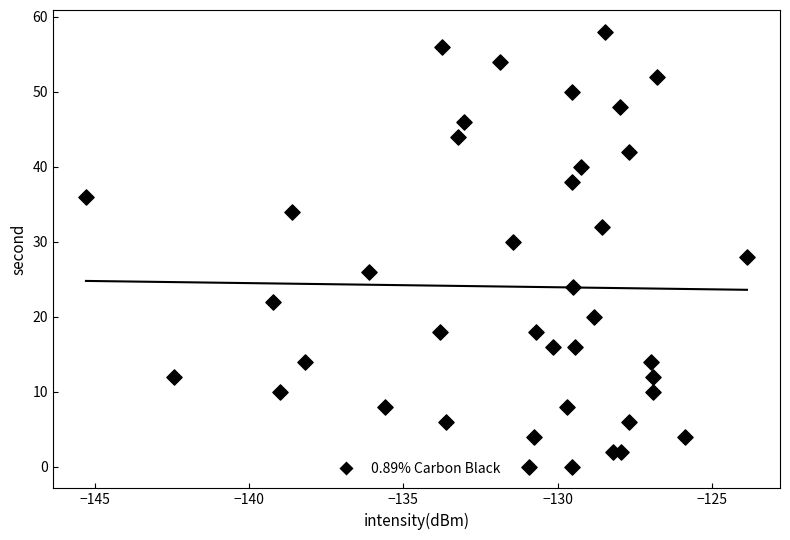

What is the range of Y values (max minus min)?

58